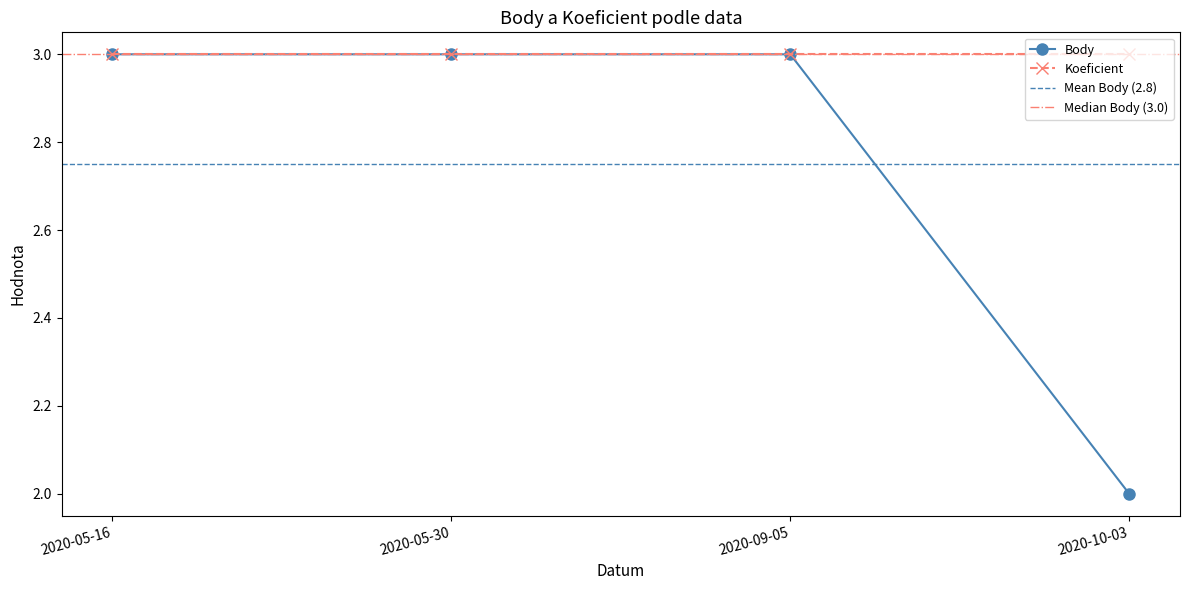

True or false: there are more than 2 points higher than both neighbors.

False